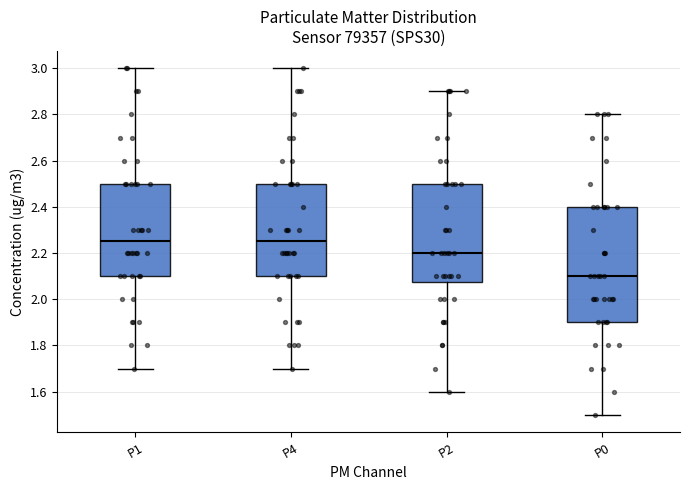

Reading left to right, transcribe this box plot: for each box, give where its median line is, the range the box spans, and where its two whiskers end, as read against the y-axis. The values are not printed on the chart, so give them approximately, as read against the axis.

P1: median 2.26, box 2.10 to 2.50, whiskers 1.70 to 3.00
P4: median 2.26, box 2.10 to 2.50, whiskers 1.70 to 3.00
P2: median 2.20, box 2.08 to 2.50, whiskers 1.60 to 2.90
P0: median 2.10, box 1.90 to 2.40, whiskers 1.50 to 2.80